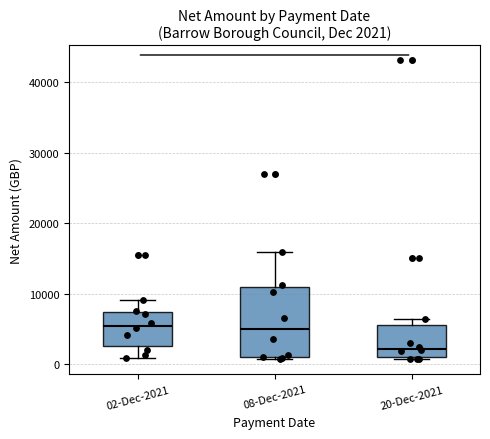

Which box is the tallest, from its lower edge to its upper edge?

08-Dec-2021